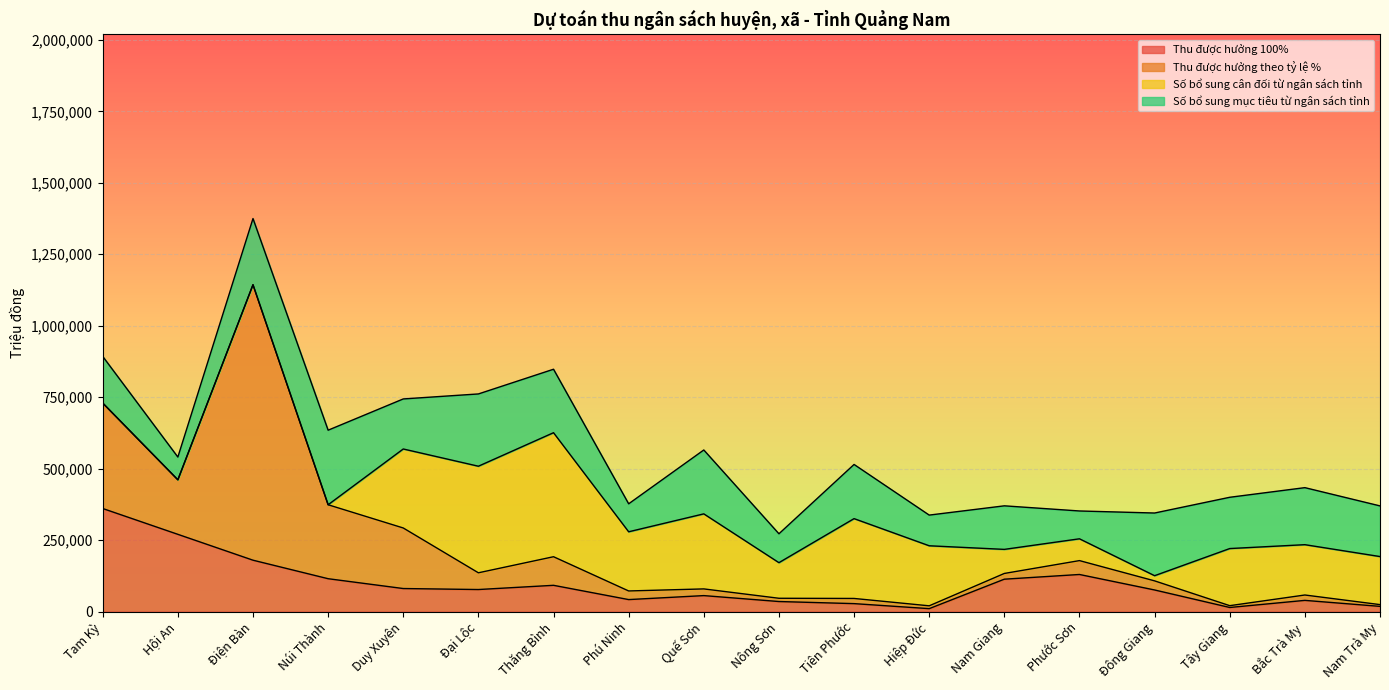

The Số bổ sung mục tiêu từ ngân sách tỉnh series shows 34644.7 at Nam Giang. True or false?

False